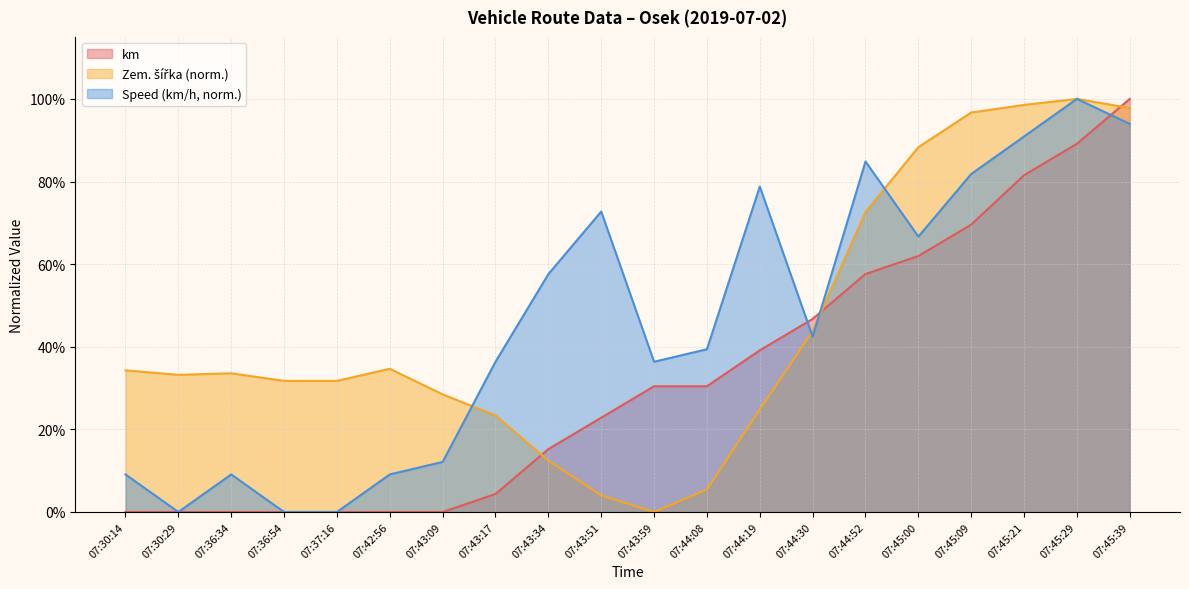

Where do Speed_num and Zem. šířka first cross each other?

07:43:09 and 07:43:17